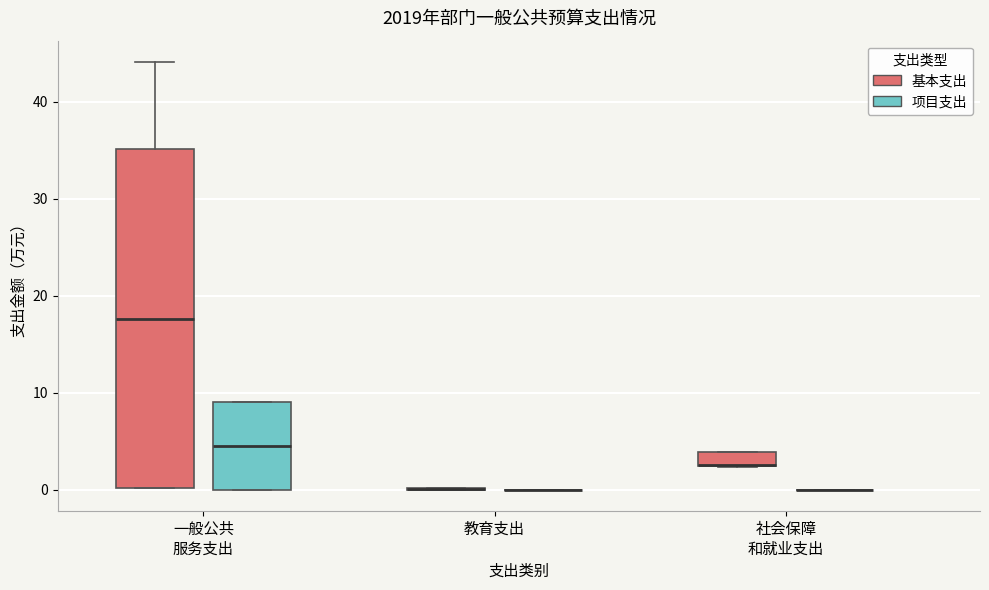

Comparing the boxes themselves (not the whiskers), which one is the tallest?

一般公共 服务支出 (基本支出)